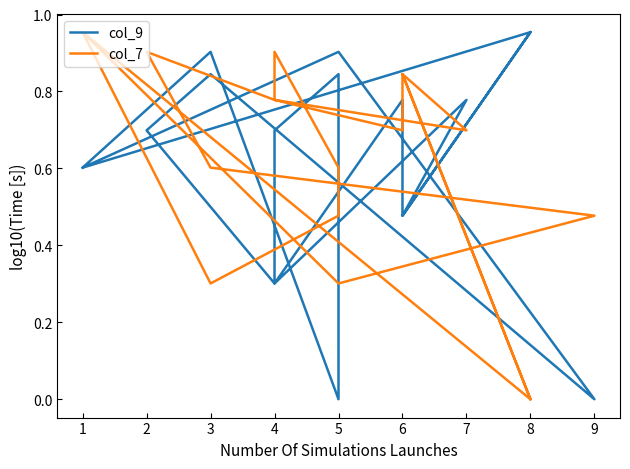

Reading left to right, transcribe all the data shown in this chart.

col_9: 0.6	0.9	0.0	0.8	0.7	0.3	0.8	0.5	1.0	0.6	0.9	0.0	0.8	0.7	0.3	0.8	0.5	1.0
col_7: 1.0	0.3	0.5	0.6	0.9	0.8	0.7	0.8	0.0	1.0	0.3	0.5	0.6	0.9	0.8	0.7	0.8	0.0